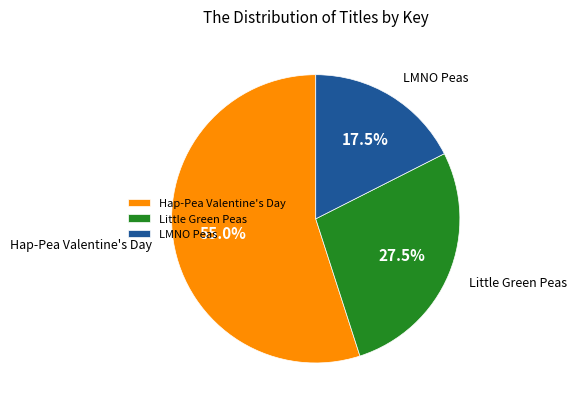

Rank the categories by value from lowest to highest.

LMNO Peas, Little Green Peas, Hap-Pea Valentine's Day